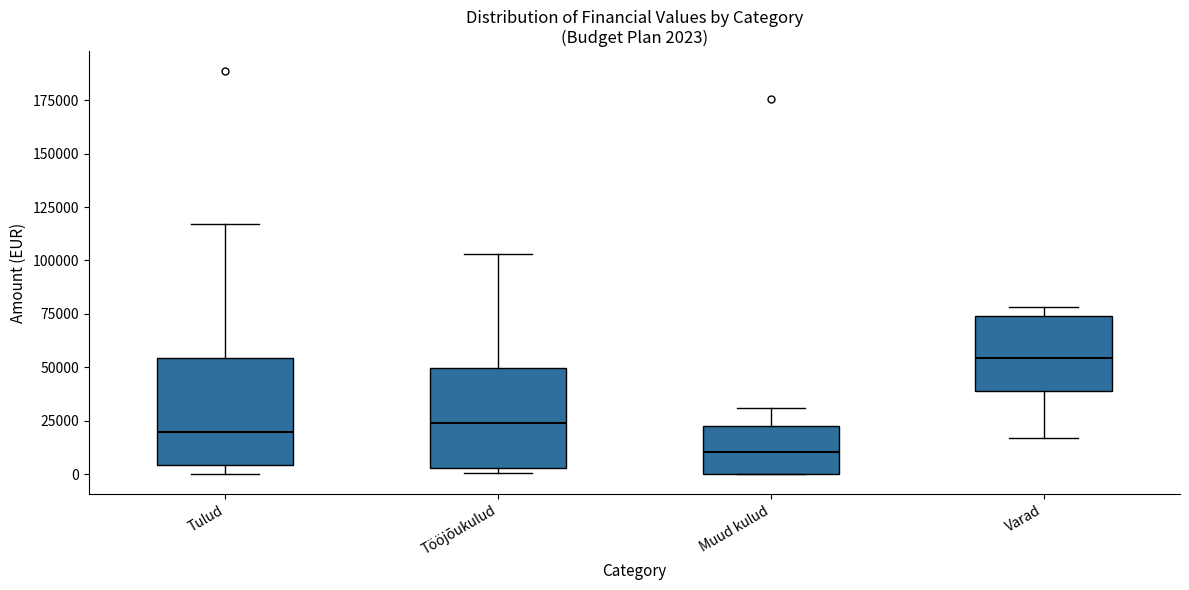

Which box has the lowest median line?

Muud kulud